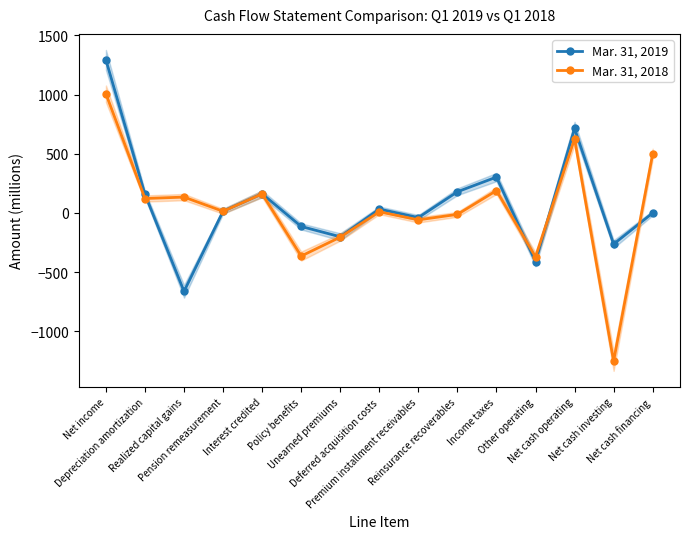

At how many categories does at least one series exceed -715?

15